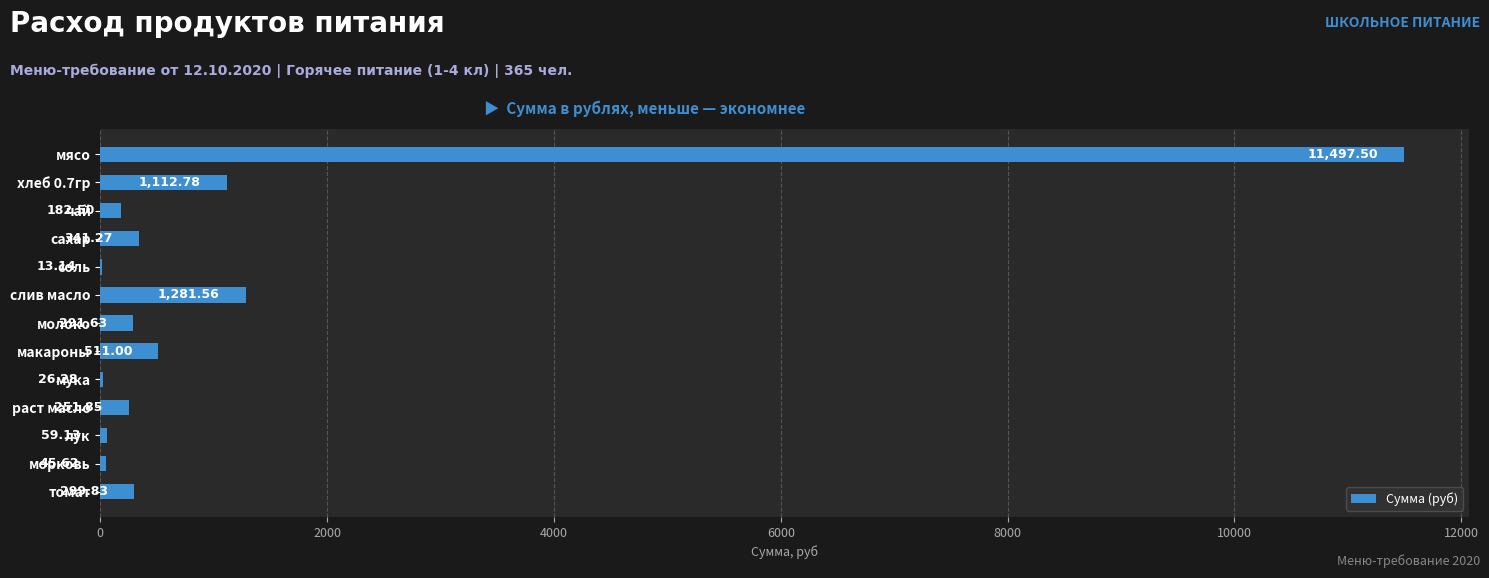

How many distinct data groups are displayed?

1